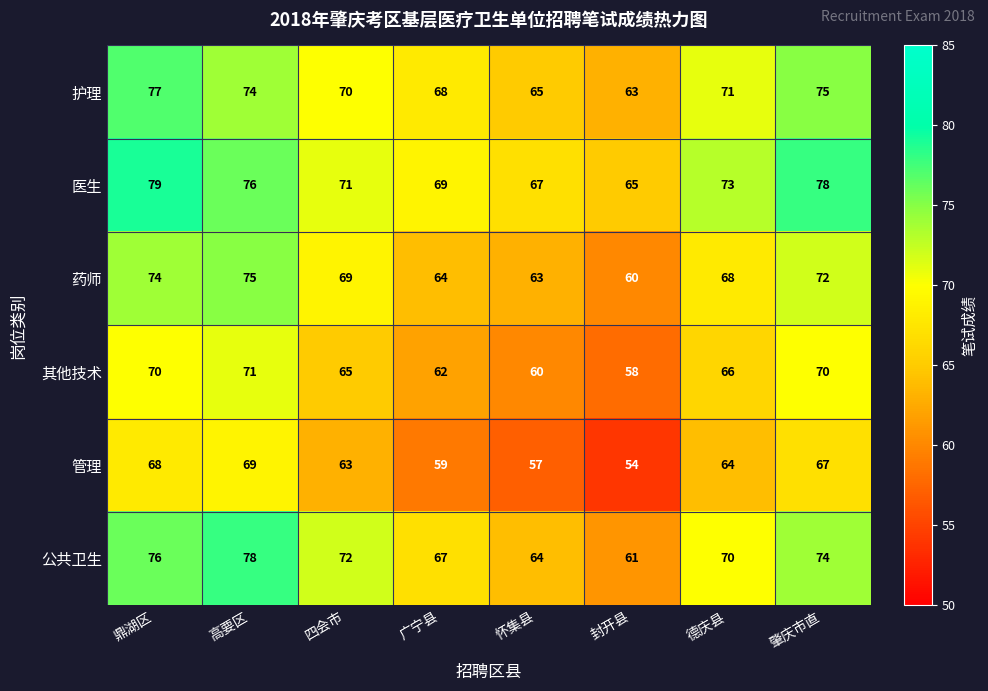

What is the lowest value of the 药师 series?

60